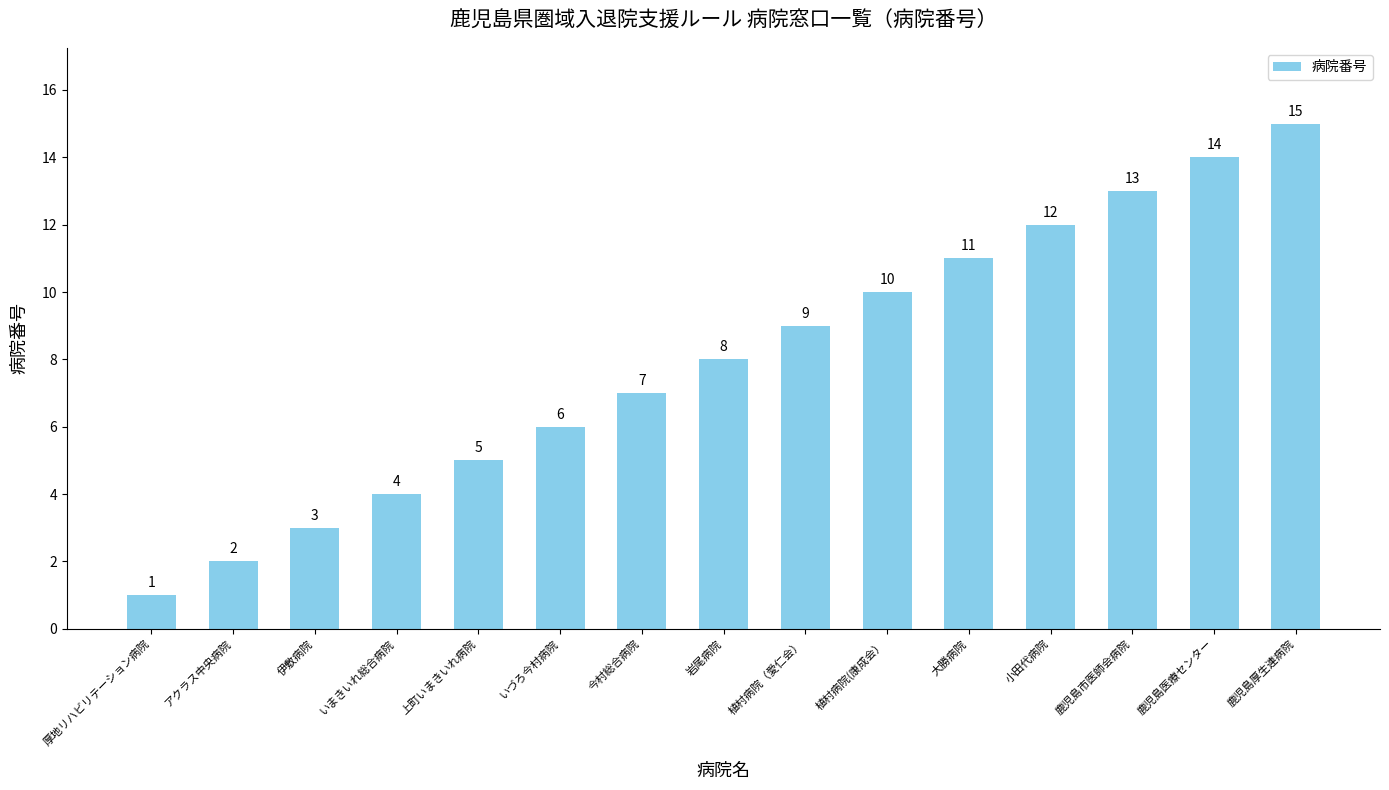

Rank the categories by value from lowest to highest.

厚地リハビリテーション病院, アクラス中央病院, 伊敷病院, いまきいれ総合病院, 上町いまきいれ病院, いづろ今村病院, 今村総合病院, 岩尾病院, 植村病院（愛仁会）, 植村病院(康成会）, 大勝病院, 小田代病院, 鹿児島市医師会病院, 鹿児島医療センター, 鹿児島厚生連病院